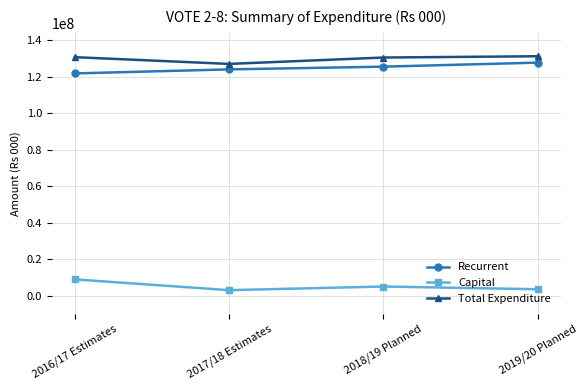

What is the sum of the Capital values at 2016/17 Estimates and 2018/19 Planned?

13900000